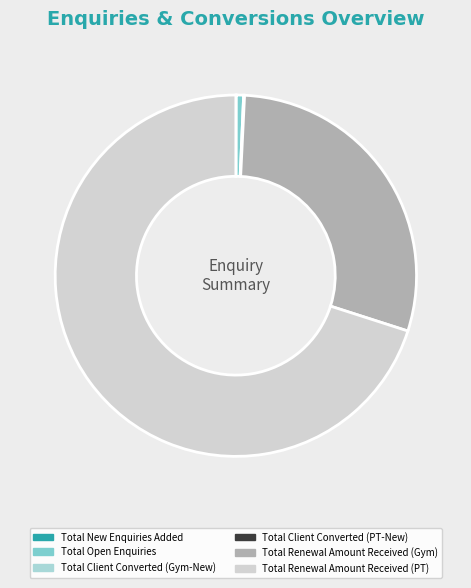

Is there any slice that represents more than half of the pie?

Yes